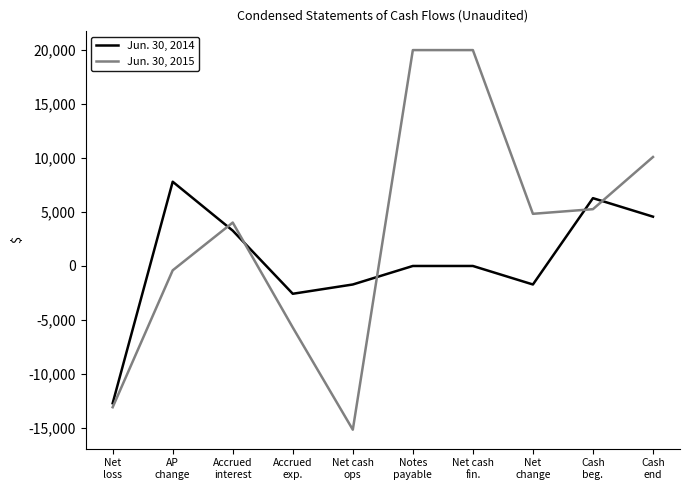

Where is the first local minimum for Jun. 30, 2014?

Accrued
exp.